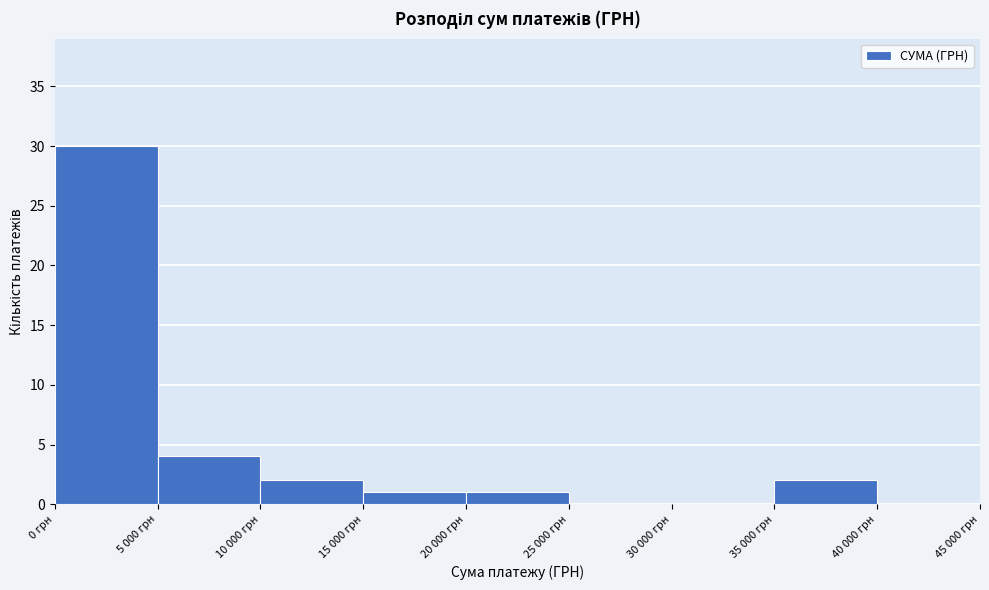

Reading left to right, list all the values displayed in this chart.

0 грн=30	5 000 грн=4	10 000 грн=2	15 000 грн=1	20 000 грн=1	25 000 грн=0	30 000 грн=0	35 000 грн=2	40 000 грн=0